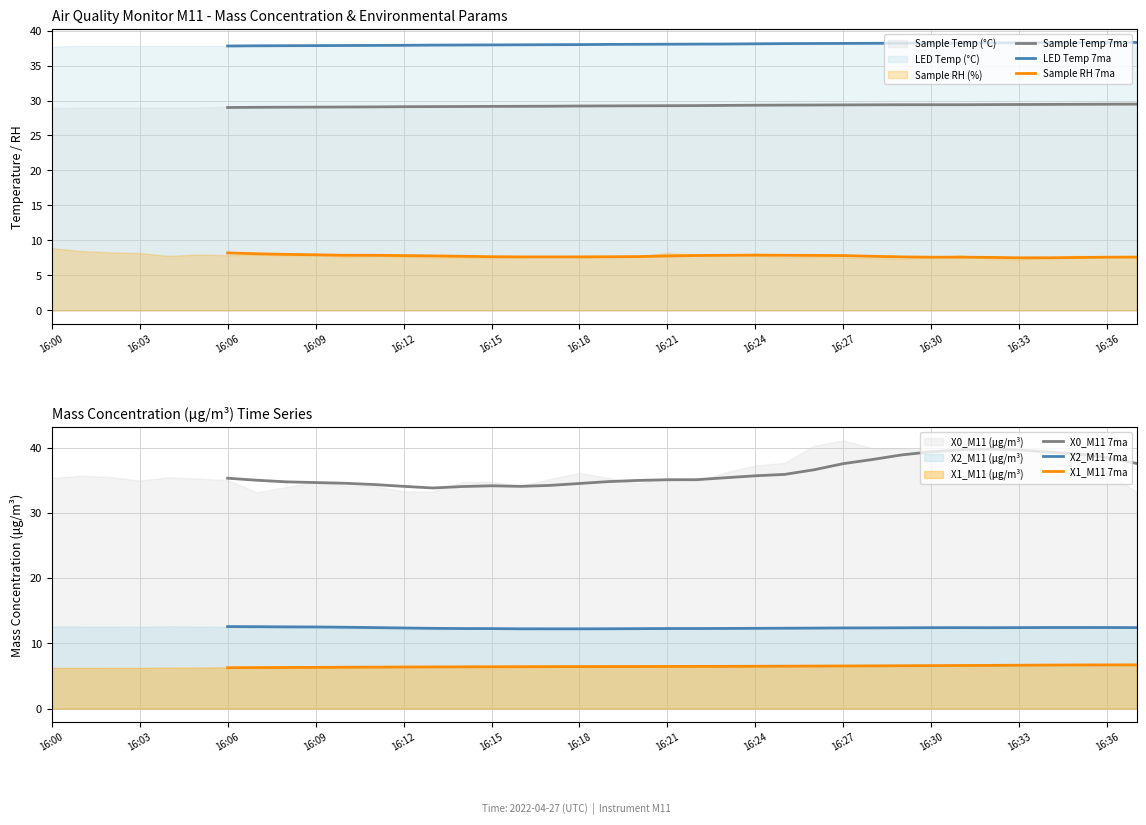

Which has a higher value, 20 or 33?

33